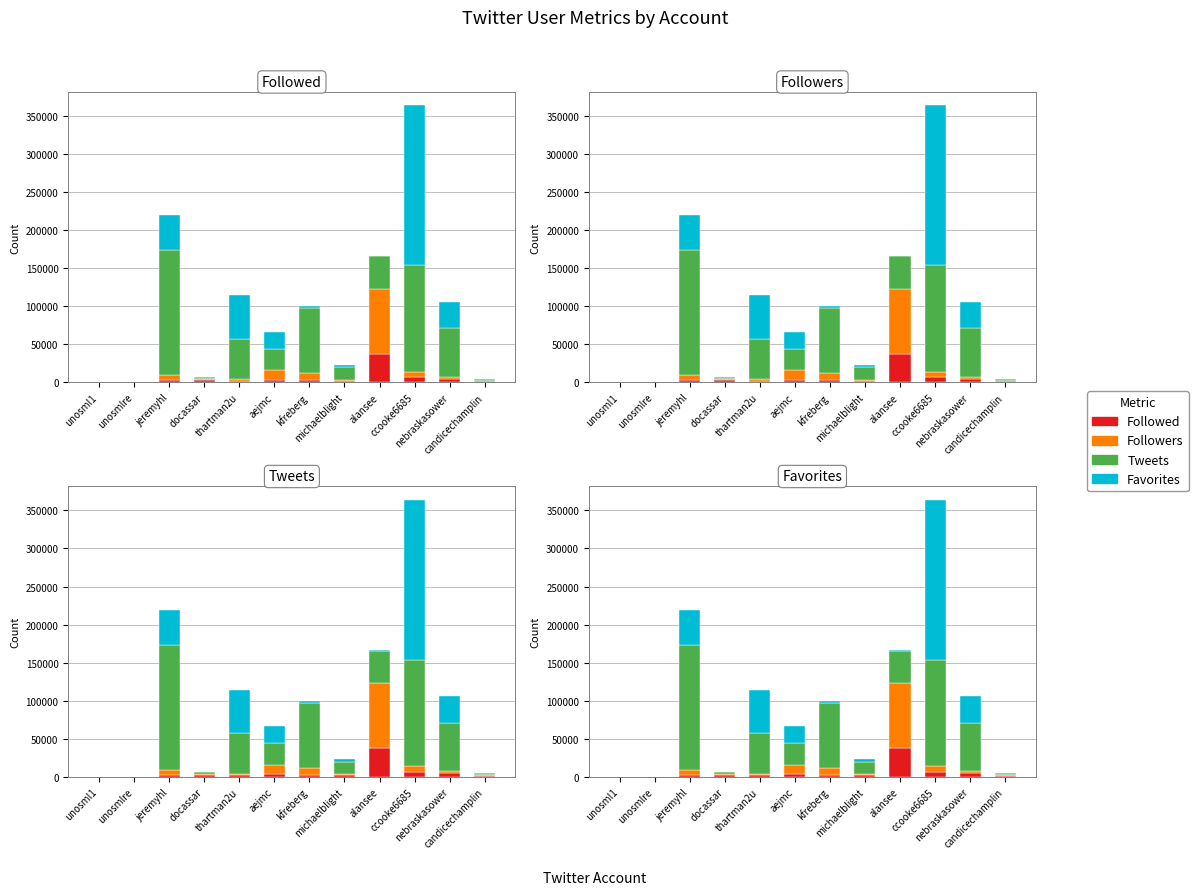

What position from the left is michaelblight?

8